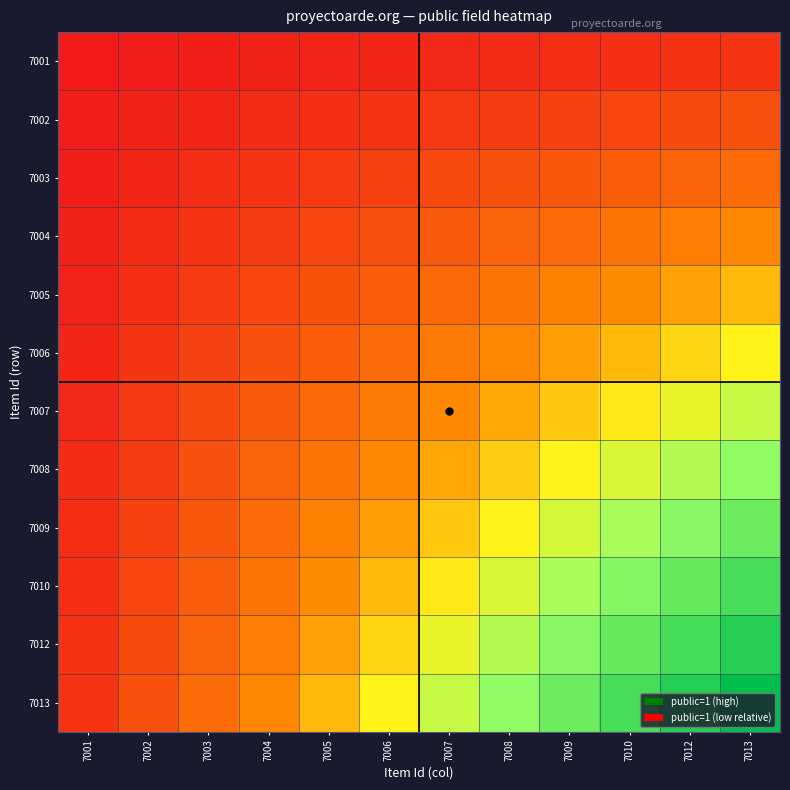

Reading left to right, what are all the values shown in this chart?

7001: 7001=0.0	7002=0.0	7003=0.0	7004=0.0	7005=0.0	7006=0.0	7007=0.0	7008=0.1	7009=0.1	7010=0.1	7012=0.1	7013=0.1
7002: 7001=0.0	7002=0.0	7003=0.0	7004=0.1	7005=0.1	7006=0.1	7007=0.1	7008=0.1	7009=0.1	7010=0.1	7012=0.2	7013=0.2
7003: 7001=0.0	7002=0.0	7003=0.1	7004=0.1	7005=0.1	7006=0.1	7007=0.1	7008=0.2	7009=0.2	7010=0.2	7012=0.2	7013=0.2
7004: 7001=0.0	7002=0.1	7003=0.1	7004=0.1	7005=0.1	7006=0.2	7007=0.2	7008=0.2	7009=0.2	7010=0.3	7012=0.3	7013=0.3
7005: 7001=0.0	7002=0.1	7003=0.1	7004=0.1	7005=0.2	7006=0.2	7007=0.2	7008=0.3	7009=0.3	7010=0.3	7012=0.4	7013=0.4
7006: 7001=0.0	7002=0.1	7003=0.1	7004=0.2	7005=0.2	7006=0.2	7007=0.3	7008=0.3	7009=0.4	7010=0.4	7012=0.5	7013=0.5
7007: 7001=0.0	7002=0.1	7003=0.1	7004=0.2	7005=0.2	7006=0.3	7007=0.3	7008=0.4	7009=0.4	7010=0.5	7012=0.5	7013=0.6
7008: 7001=0.1	7002=0.1	7003=0.2	7004=0.2	7005=0.3	7006=0.3	7007=0.4	7008=0.4	7009=0.5	7010=0.6	7012=0.6	7013=0.7
7009: 7001=0.1	7002=0.1	7003=0.2	7004=0.2	7005=0.3	7006=0.4	7007=0.4	7008=0.5	7009=0.6	7010=0.6	7012=0.7	7013=0.8
7010: 7001=0.1	7002=0.1	7003=0.2	7004=0.3	7005=0.3	7006=0.4	7007=0.5	7008=0.6	7009=0.6	7010=0.7	7012=0.8	7013=0.8
7012: 7001=0.1	7002=0.2	7003=0.2	7004=0.3	7005=0.4	7006=0.5	7007=0.5	7008=0.6	7009=0.7	7010=0.8	7012=0.8	7013=0.9
7013: 7001=0.1	7002=0.2	7003=0.2	7004=0.3	7005=0.4	7006=0.5	7007=0.6	7008=0.7	7009=0.8	7010=0.8	7012=0.9	7013=1.0